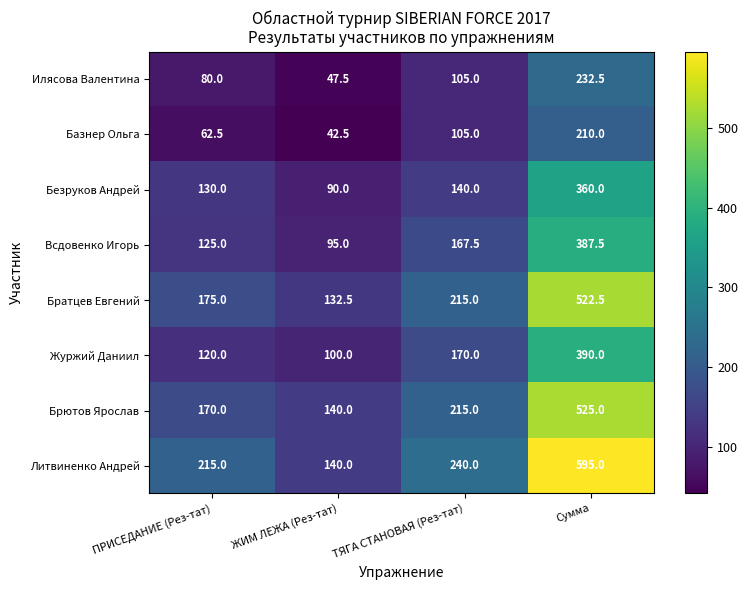

At which label does Брютов Ярослав reach its minimum?

ЖИМ ЛЕЖА (Рез-тат)